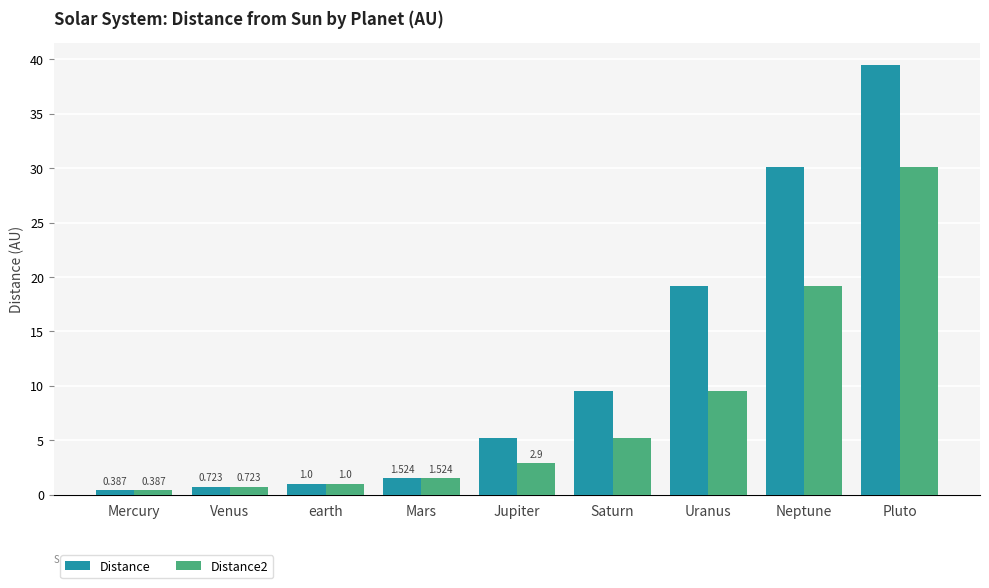

Which category has the highest value across all series?

Pluto